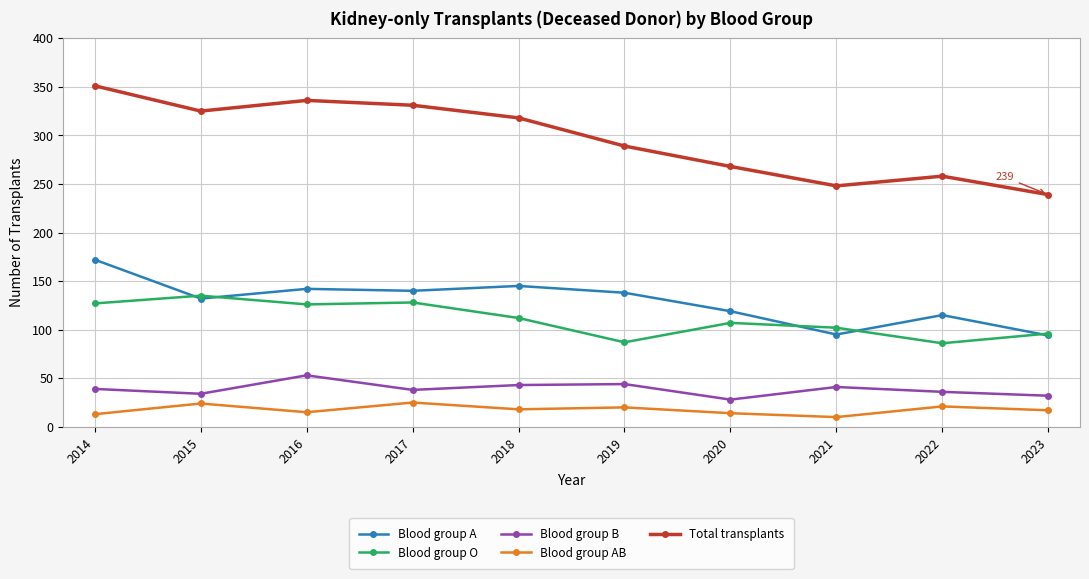

The Blood group B series shows 43 at 2018. True or false?

True